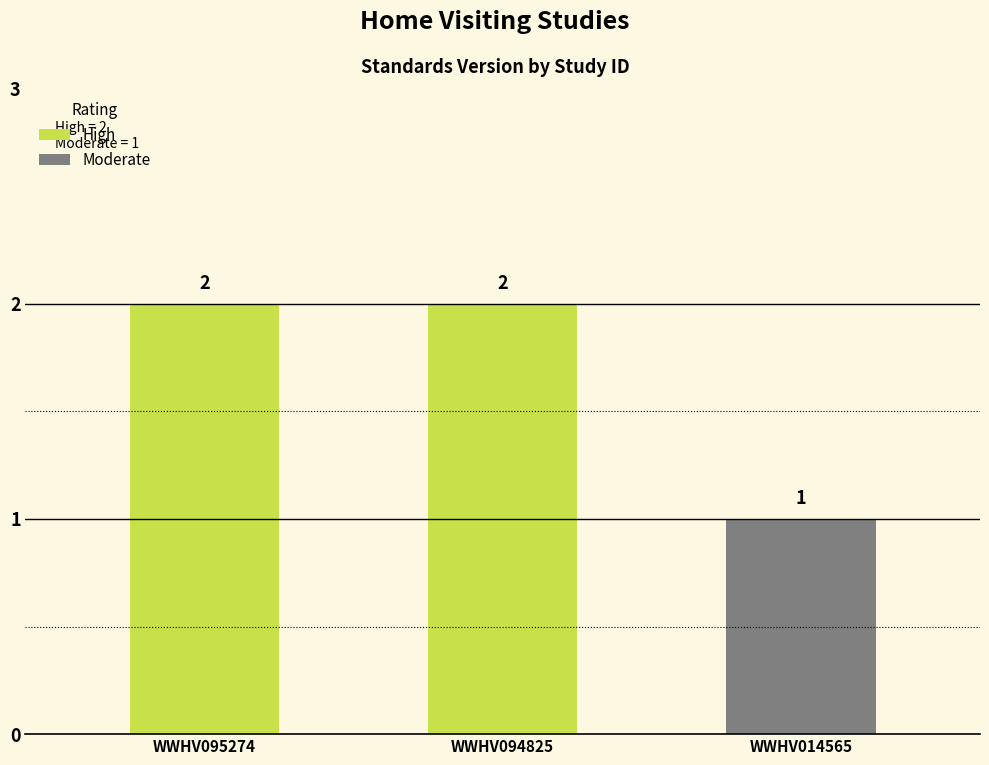

Rank the categories by value from highest to lowest.

WWHV095274, WWHV094825, WWHV014565